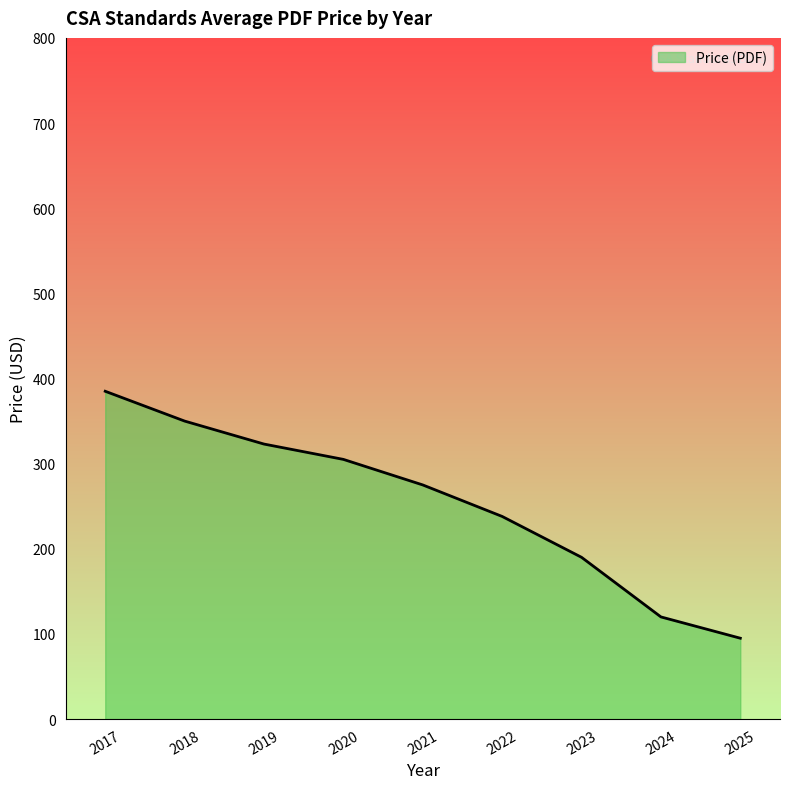

The chart shows a value of 199 at 2018. True or false?

False